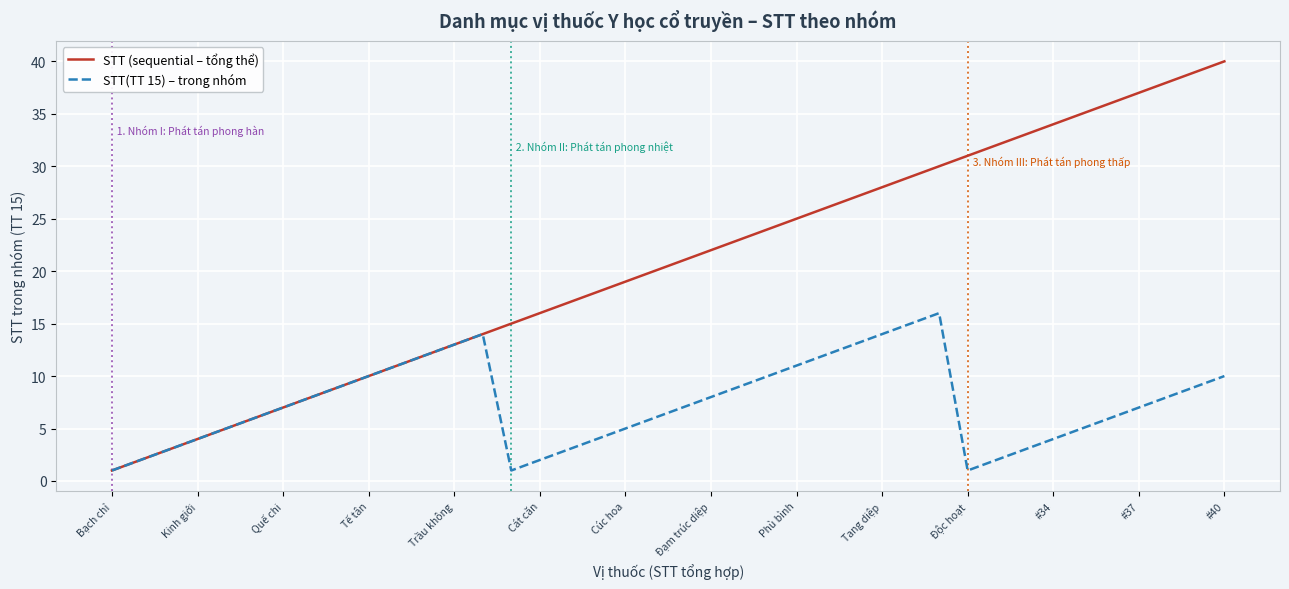

Which series has the largest total across all categories?

STT (sequential – tổng thể)